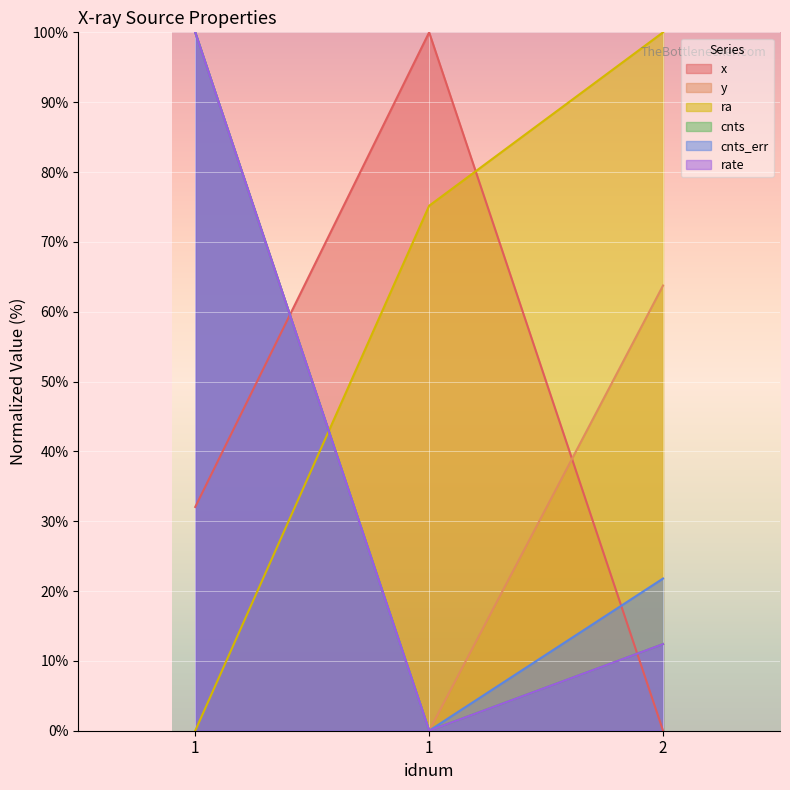

What is the total value across all series at 1?

432.0